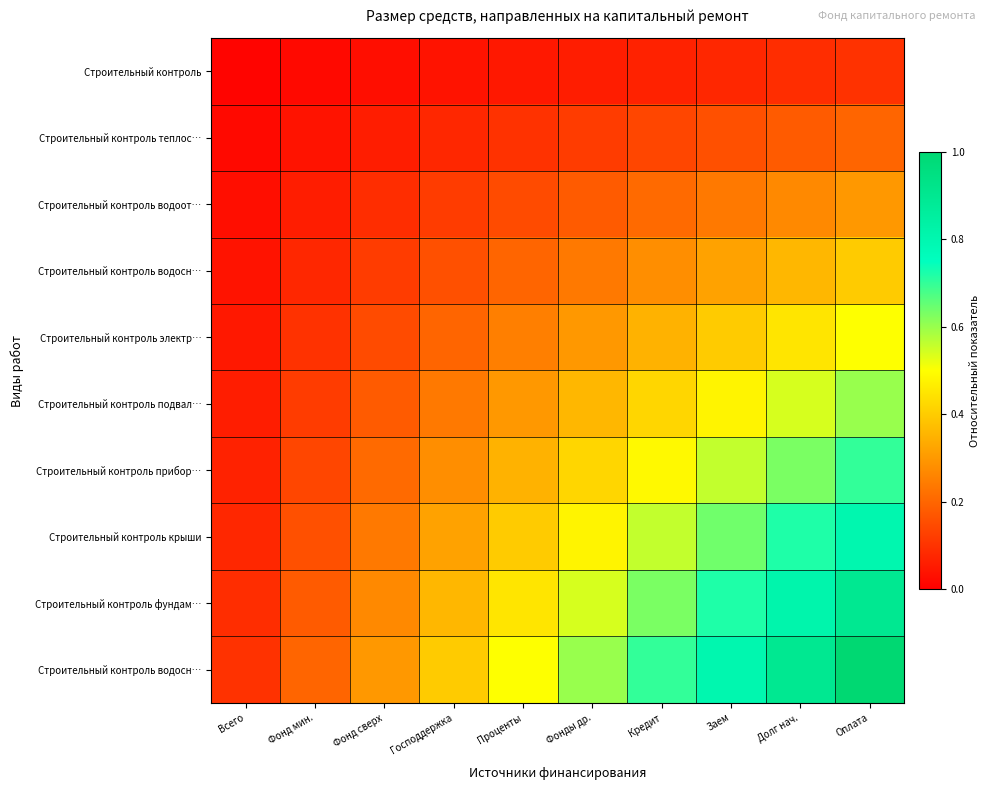

What is the spread (max minus min) of values at Долг нач.?

0.8